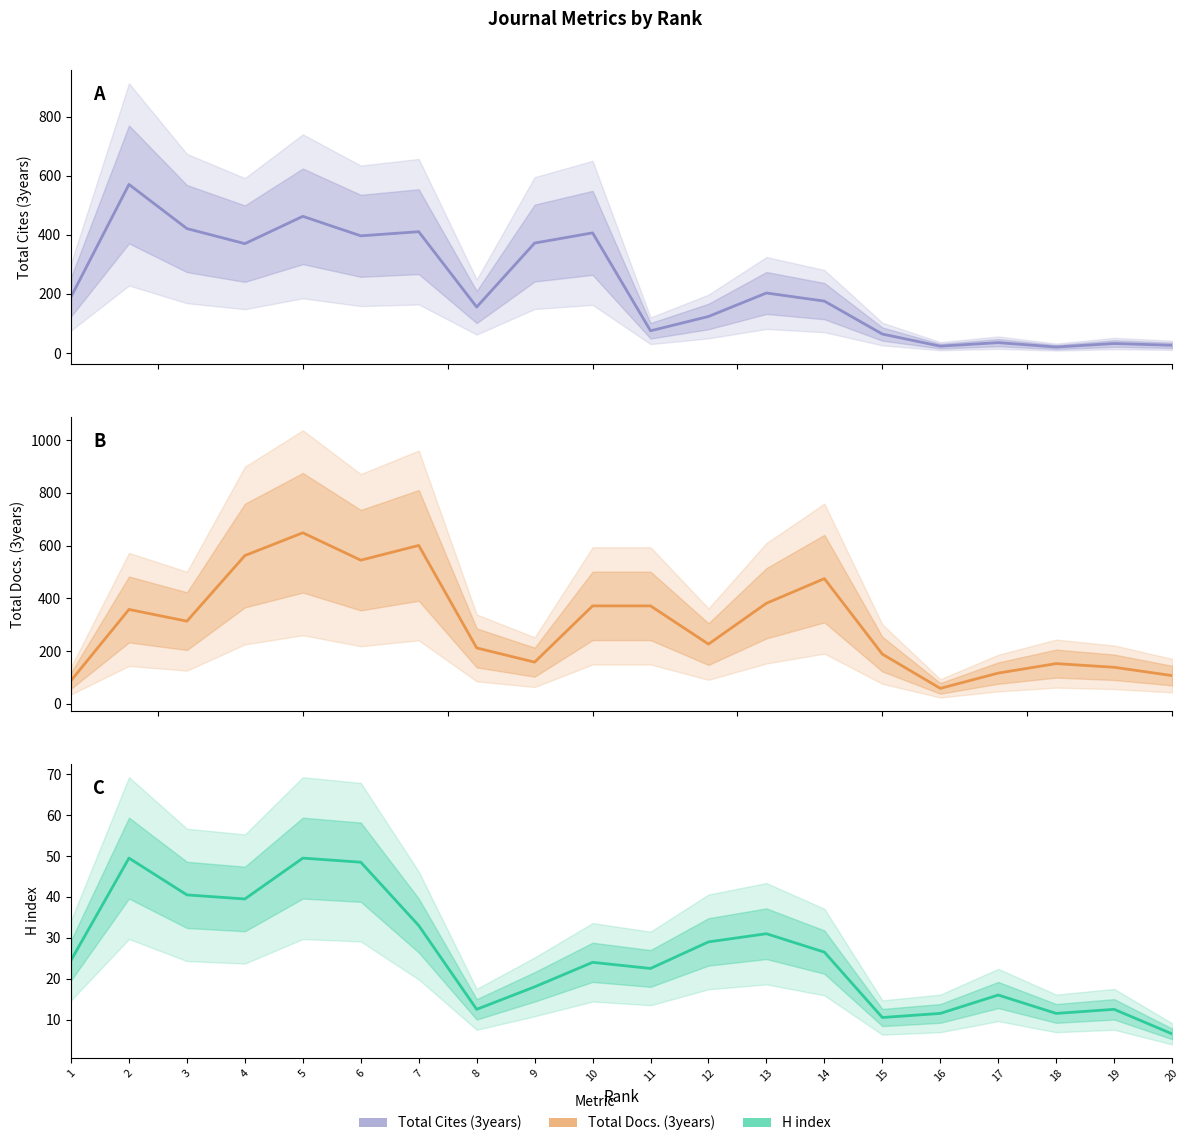

What value does the Total Docs. (3years) series have at 6?

544.5